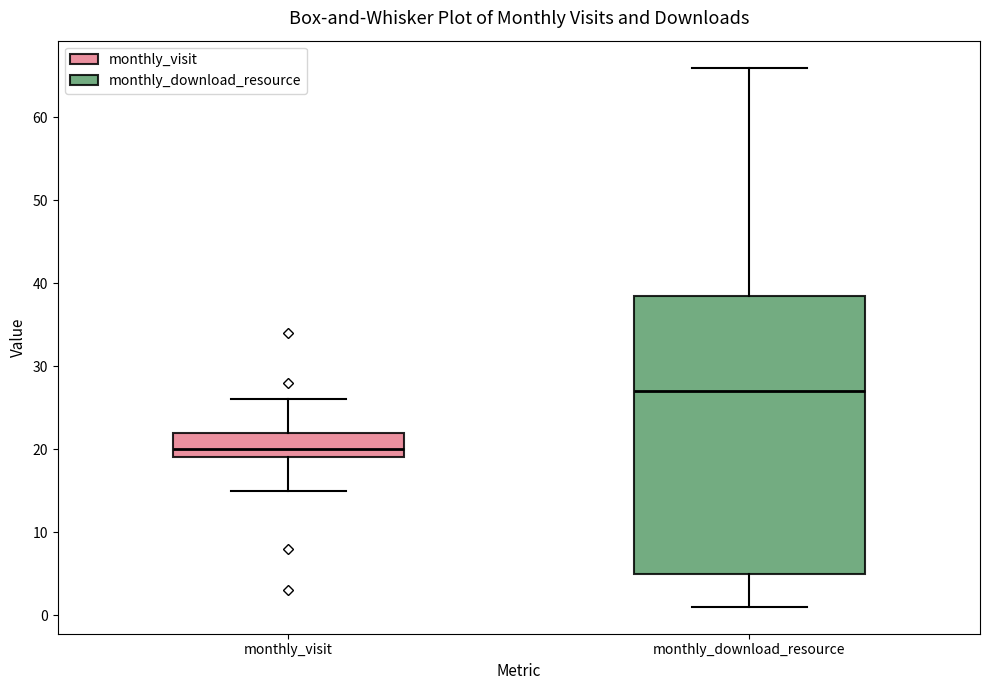

Reading left to right, transcribe this box plot: for each box, give where its median line is, the range the box spans, and where its two whiskers end, as read against the y-axis. The values are not printed on the chart, so give them approximately, as read against the axis.

monthly_visit: median 20, box 19 to 22, whiskers 15 to 26
monthly_download_resource: median 27, box 5 to 39, whiskers 1 to 66